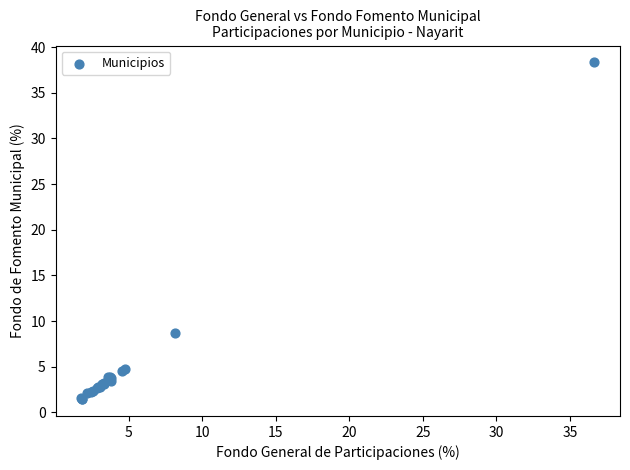

What Y value in the scatter plot is closest to 19?

8.7